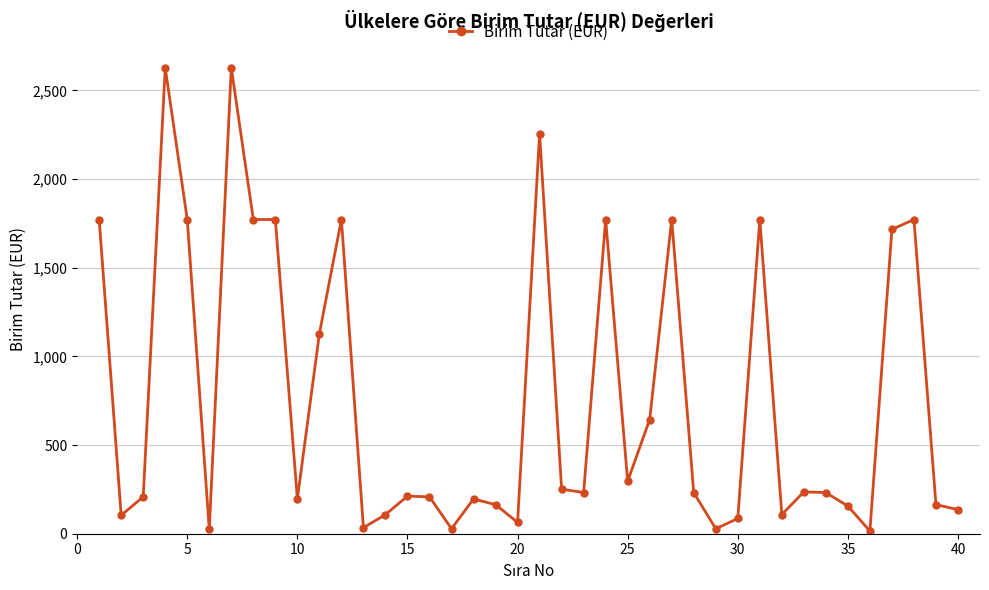

What is the greatest value displayed?

2628